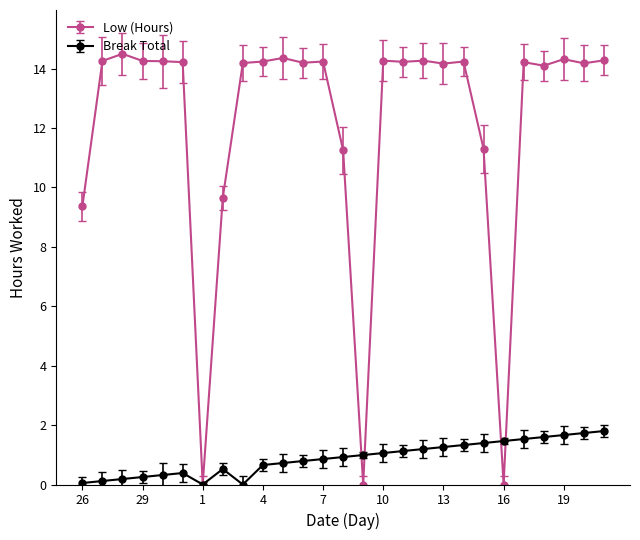

List the series in order of their peak value, highest first.

Low (Hours), Break Total